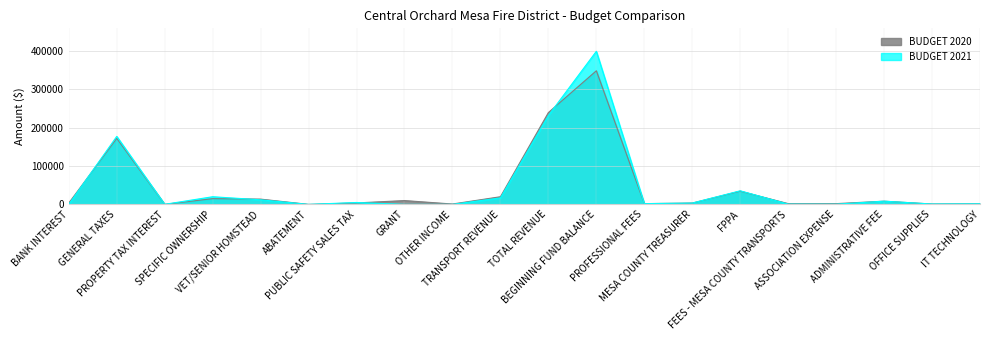

Which series changed the most between GENERAL TAXES and MESA COUNTY TREASURER?

BUDGET 2021